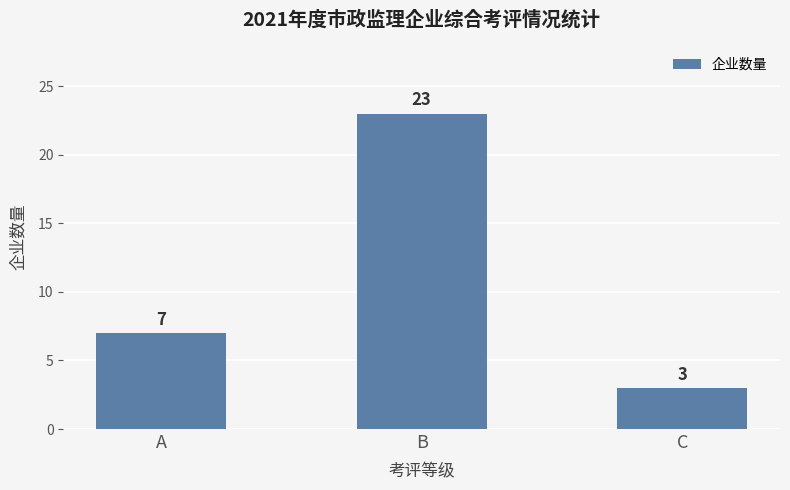

How many values are below 7?

1